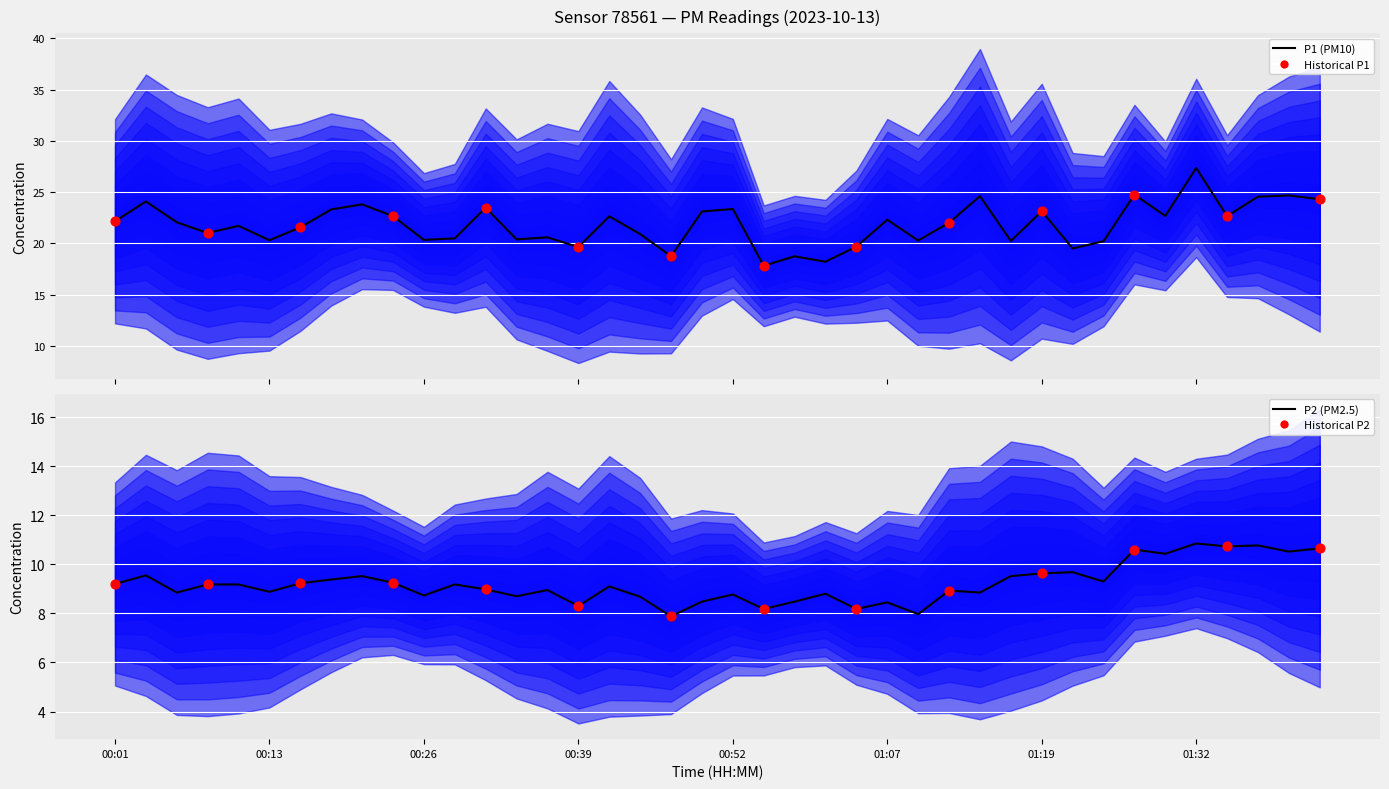

What is the total value across all series at 00:31?

32.5